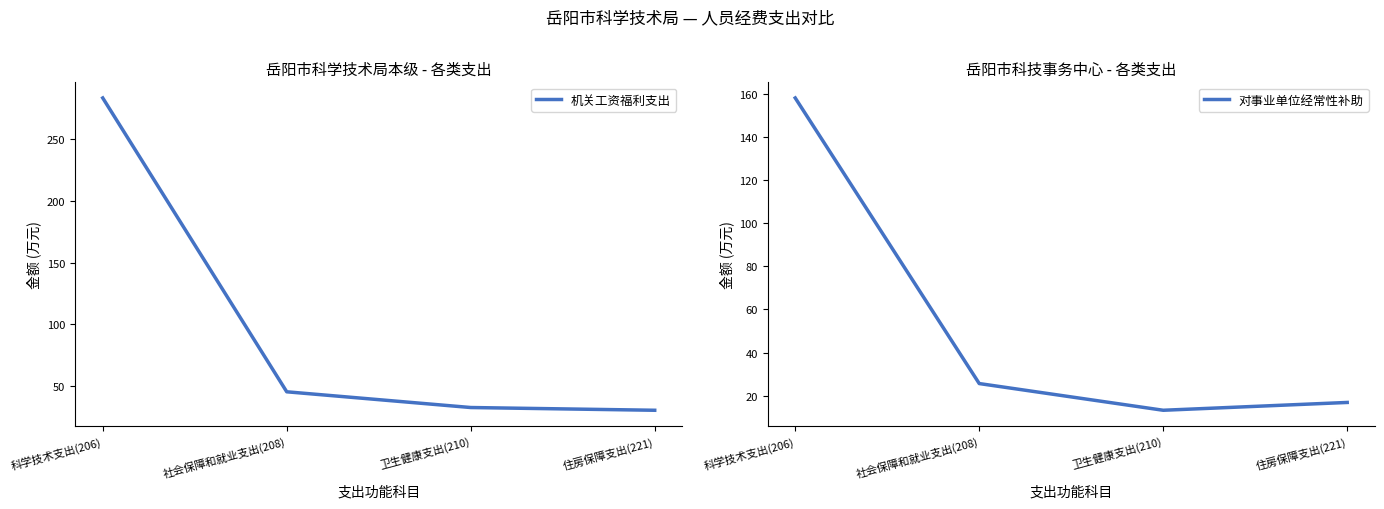

True or false: 对事业单位经常性补助 and 机关工资福利支出 intersect in this chart.

False